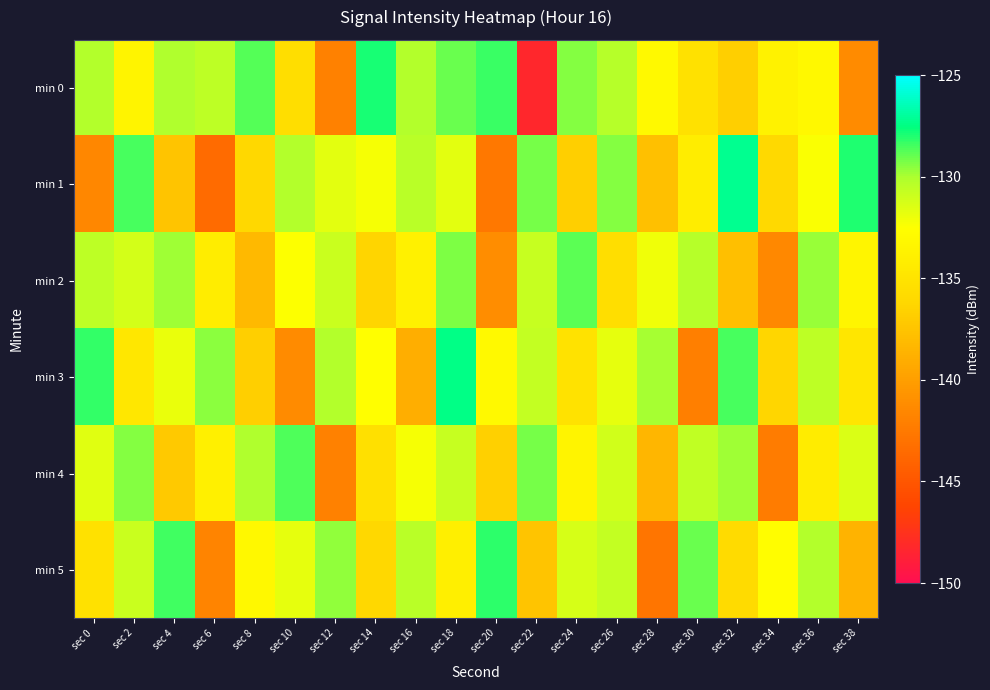

Reading left to right, transcribe all the data shown in this chart.

min 0: sec 0=-130.2	sec 2=-133.5	sec 4=-130.1	sec 6=-130.5	sec 8=-128.7	sec 10=-135.6	sec 12=-141.9	sec 14=-127.9	sec 16=-130.2	sec 18=-129.1	sec 20=-128.4	sec 22=-148.2	sec 24=-129.5	sec 26=-130.4	sec 28=-133.0	sec 30=-135.3	sec 32=-136.7	sec 34=-133.6	sec 36=-133.2	sec 38=-141.3
min 1: sec 0=-141.6	sec 2=-128.6	sec 4=-137.4	sec 6=-143.5	sec 8=-136.0	sec 10=-130.3	sec 12=-131.7	sec 14=-132.2	sec 16=-130.4	sec 18=-131.7	sec 20=-142.6	sec 22=-129.3	sec 24=-136.8	sec 26=-129.5	sec 28=-137.7	sec 30=-134.1	sec 32=-127.2	sec 34=-136.0	sec 36=-132.4	sec 38=-127.9
min 2: sec 0=-130.5	sec 2=-131.2	sec 4=-129.8	sec 6=-134.1	sec 8=-138.2	sec 10=-132.5	sec 12=-130.9	sec 14=-136.4	sec 16=-133.7	sec 18=-129.3	sec 20=-141.2	sec 22=-130.8	sec 24=-128.9	sec 26=-135.6	sec 28=-132.1	sec 30=-130.3	sec 32=-137.8	sec 34=-141.5	sec 36=-129.7	sec 38=-133.4
min 3: sec 0=-128.3	sec 2=-134.7	sec 4=-131.9	sec 6=-129.5	sec 8=-136.8	sec 10=-141.3	sec 12=-130.2	sec 14=-132.6	sec 16=-138.9	sec 18=-127.4	sec 20=-133.1	sec 22=-130.7	sec 24=-135.2	sec 26=-131.8	sec 28=-129.9	sec 30=-142.1	sec 32=-128.6	sec 34=-136.3	sec 36=-130.5	sec 38=-134.8
min 4: sec 0=-131.6	sec 2=-129.4	sec 4=-137.2	sec 6=-133.8	sec 8=-130.1	sec 10=-128.7	sec 12=-141.9	sec 14=-135.4	sec 16=-132.3	sec 18=-130.8	sec 20=-136.7	sec 22=-129.2	sec 24=-133.5	sec 26=-131.1	sec 28=-138.4	sec 30=-130.6	sec 32=-129.8	sec 34=-142.3	sec 36=-134.2	sec 38=-131.4
min 5: sec 0=-135.3	sec 2=-130.9	sec 4=-128.5	sec 6=-141.7	sec 8=-133.2	sec 10=-131.8	sec 12=-129.6	sec 14=-136.1	sec 16=-130.4	sec 18=-133.9	sec 20=-128.2	sec 22=-137.5	sec 24=-131.3	sec 26=-130.7	sec 28=-142.8	sec 30=-129.1	sec 32=-135.8	sec 34=-132.7	sec 36=-130.2	sec 38=-138.6